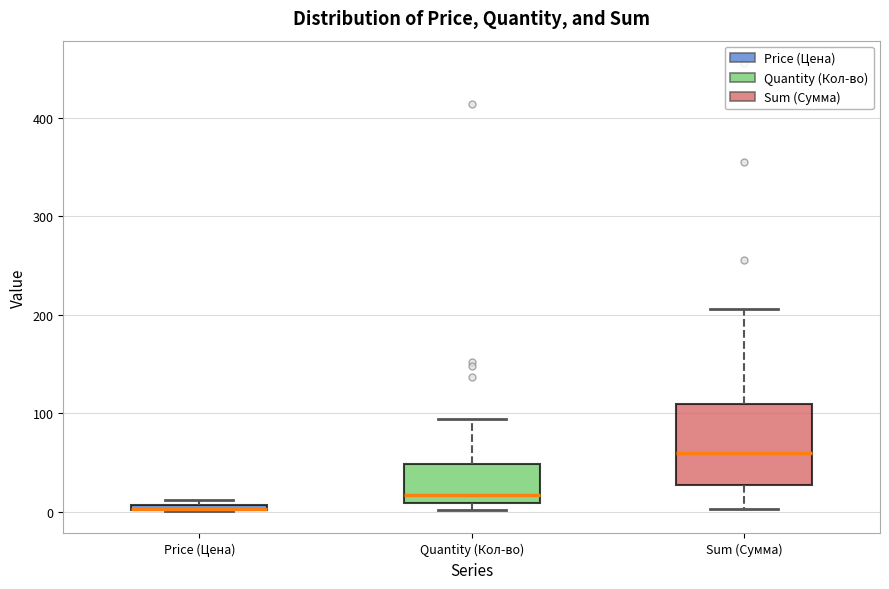

Where is the upper edge of the box for Price (Цена) on the y-axis? The values are not printed on the chart, so give them approximately, as read against the axis.

10